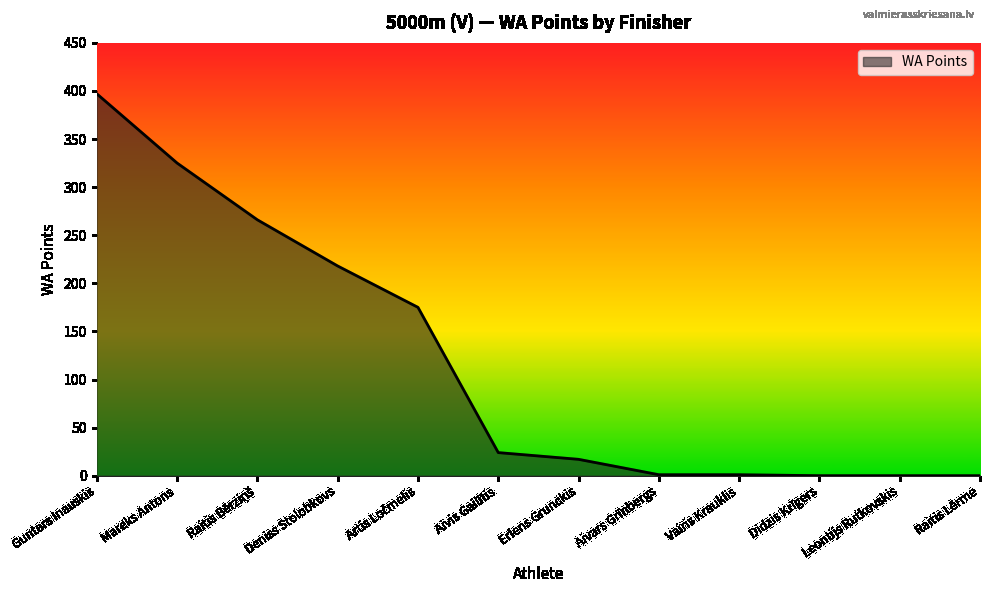

How many categories are shown in the chart?

12